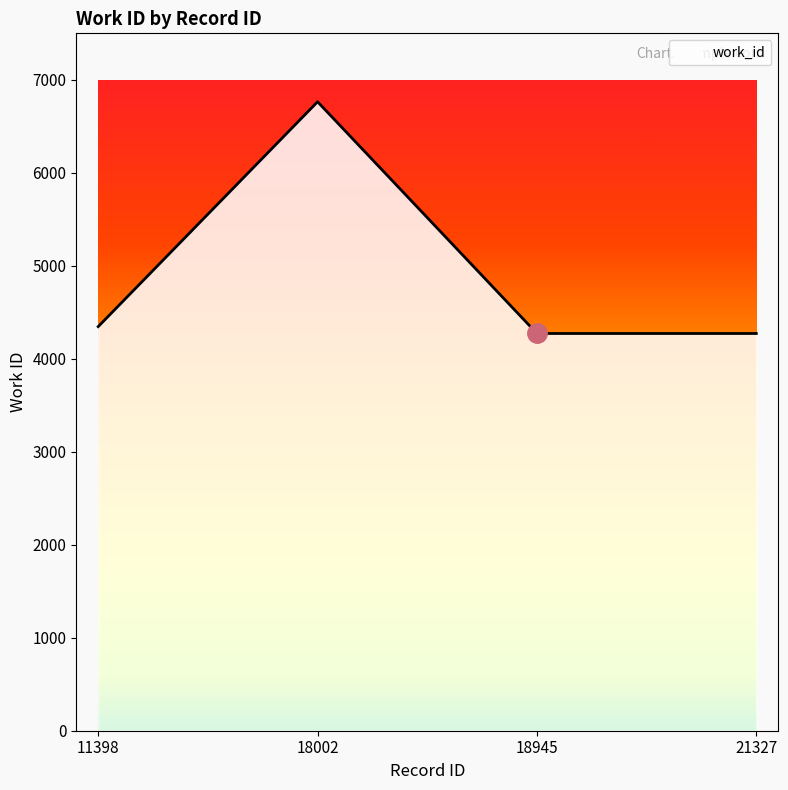

How many lines are shown in the chart?

1